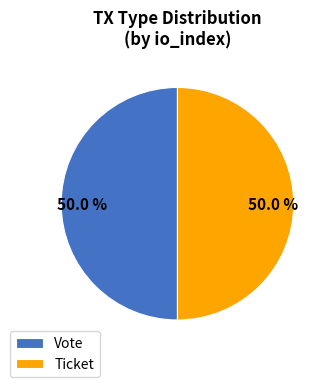

What is the ratio of the value at Ticket to the value at Vote?

1.0